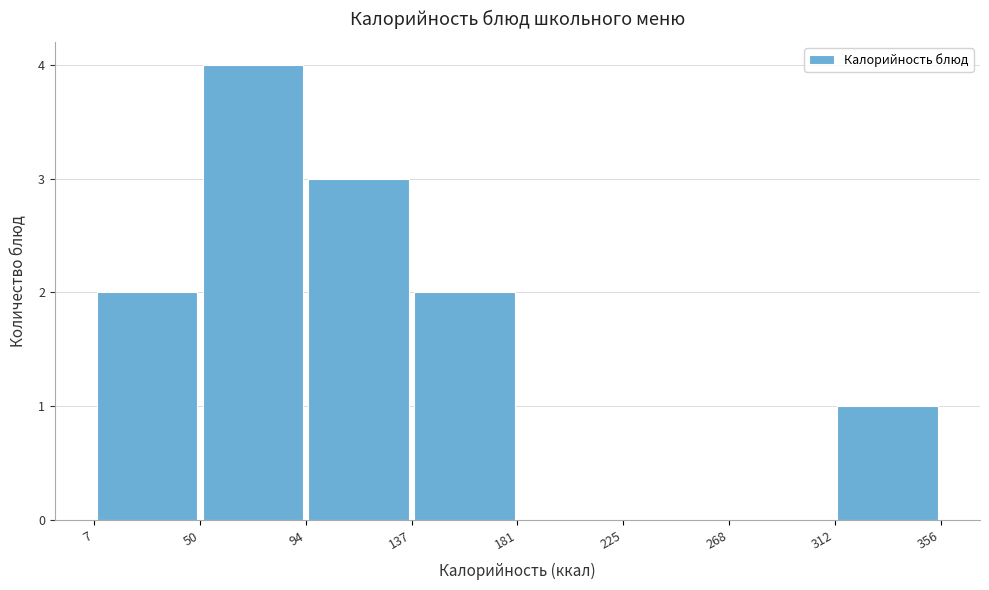

How tall is the bar that spans 7 to 50 on the x-axis? The values are not printed on the chart, so give them approximately, as read against the axis.

2